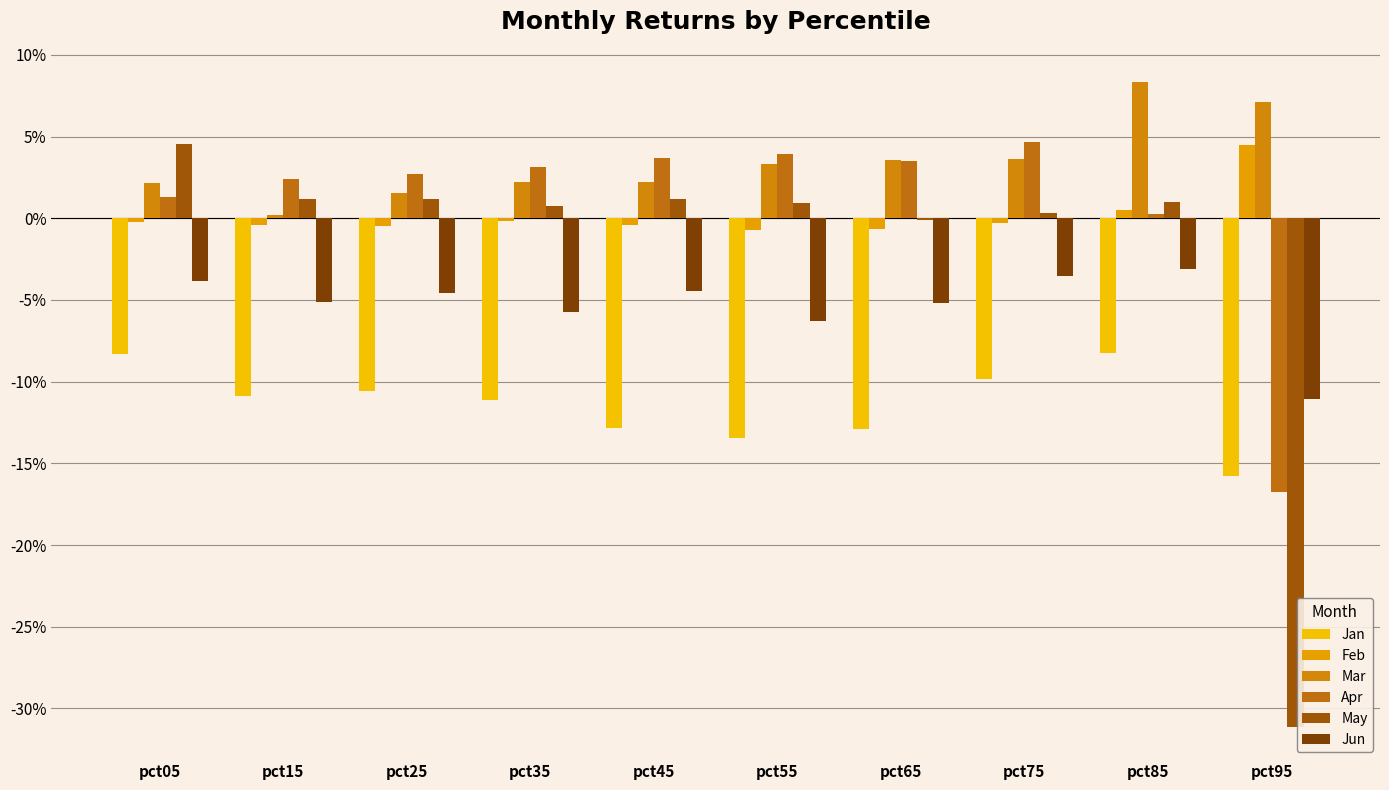

Reading left to right, list all the values displayed in this chart.

Jan: -0.1	-0.1	-0.1	-0.1	-0.1	-0.1	-0.1	-0.1	-0.1	-0.2
Feb: -0.0	-0.0	-0.0	-0.0	-0.0	-0.0	-0.0	-0.0	0.0	0.0
Mar: 0.0	0.0	0.0	0.0	0.0	0.0	0.0	0.0	0.1	0.1
Apr: 0.0	0.0	0.0	0.0	0.0	0.0	0.0	0.0	0.0	-0.2
May: 0.0	0.0	0.0	0.0	0.0	0.0	-0.0	0.0	0.0	-0.3
Jun: -0.0	-0.1	-0.0	-0.1	-0.0	-0.1	-0.1	-0.0	-0.0	-0.1